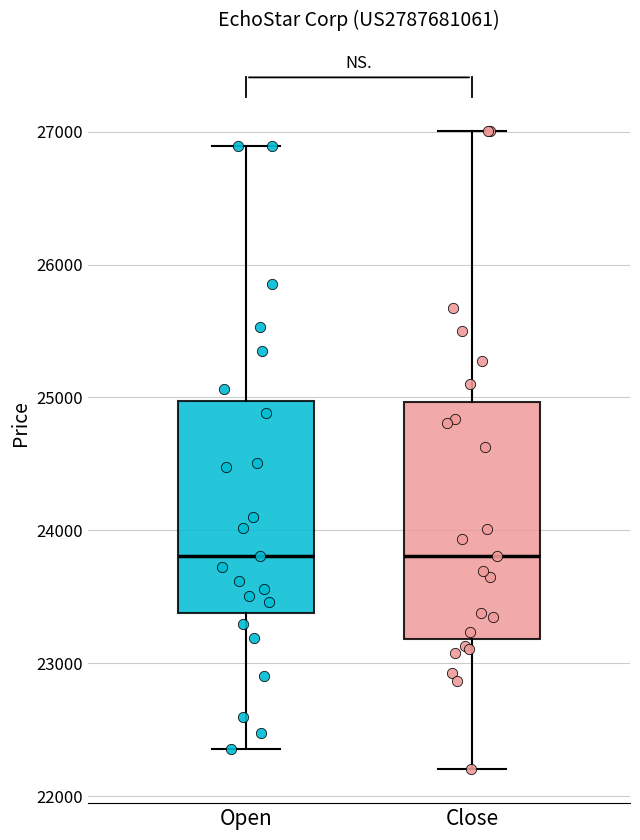

Reading left to right, transcribe this box plot: for each box, give where its median line is, the range the box spans, and where its two whiskers end, as read against the y-axis. The values are not printed on the chart, so give them approximately, as read against the axis.

Open: median 23800, box 23400 to 25000, whiskers 22400 to 26900
Close: median 23800, box 23200 to 25000, whiskers 22200 to 27000